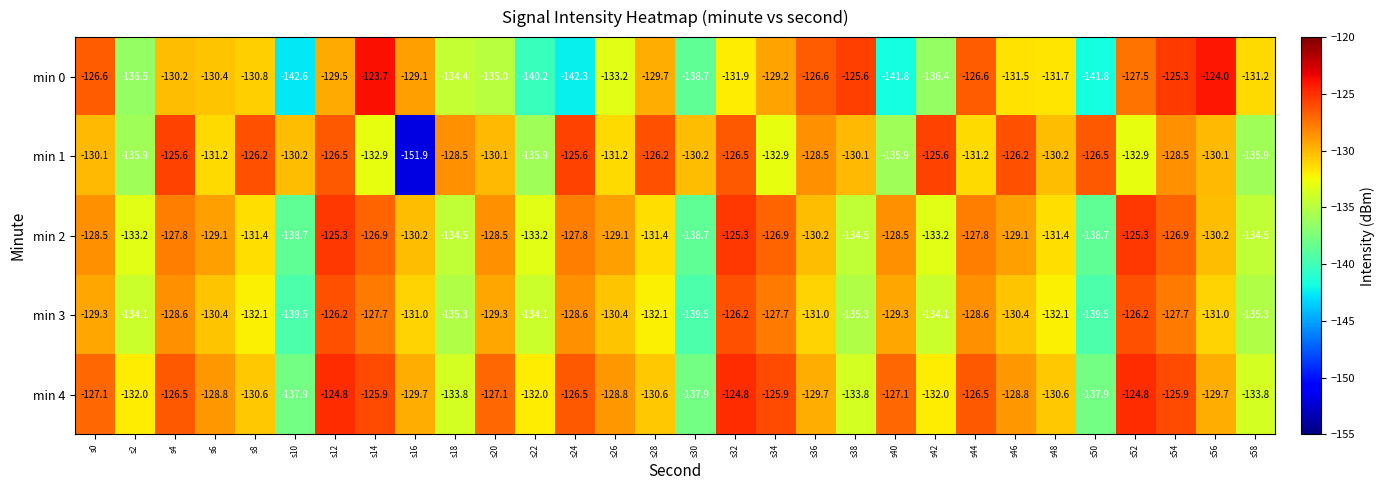

What is the minimum value for min 3?

-139.5